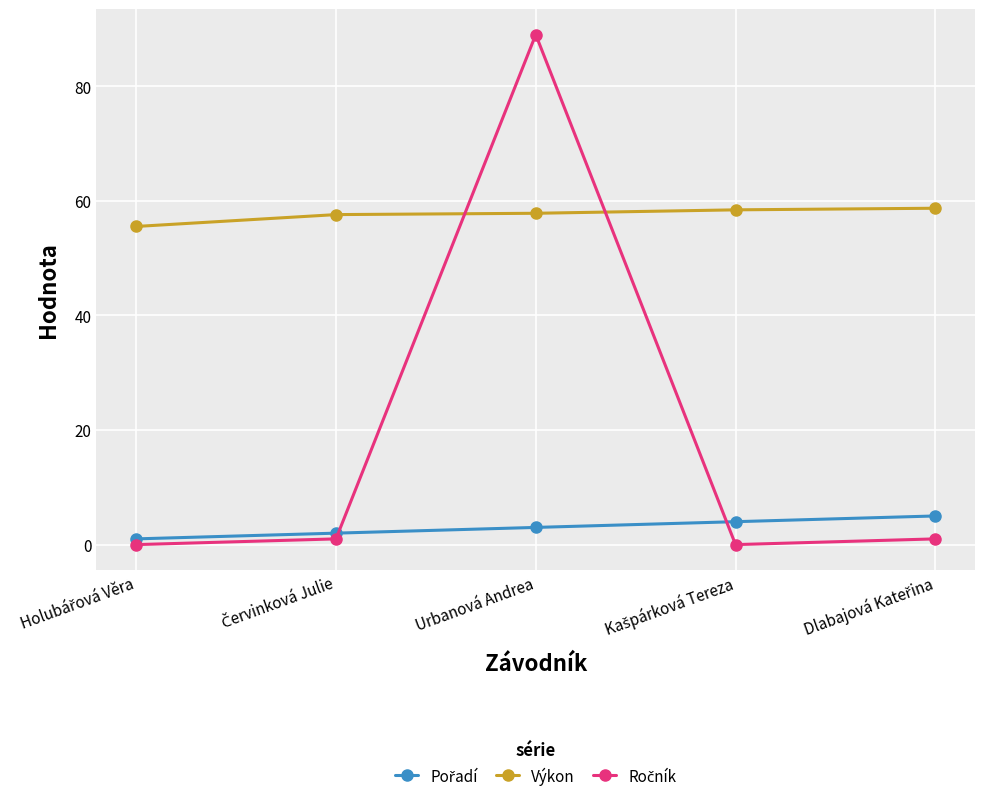

What is the label of the 3rd point from the left?

Urbanová Andrea